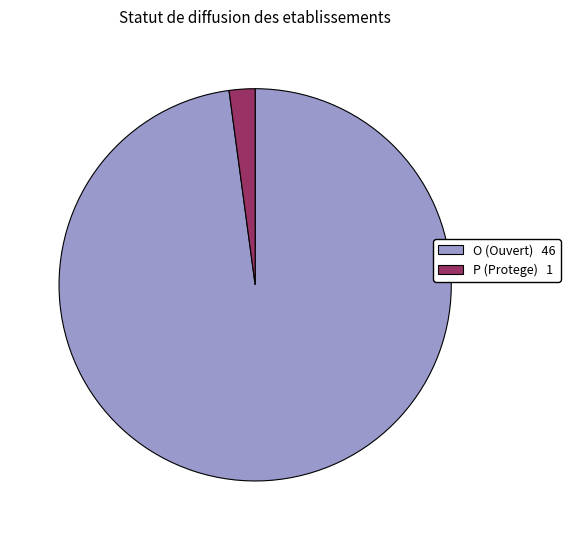

How many segments does this pie chart have?

2